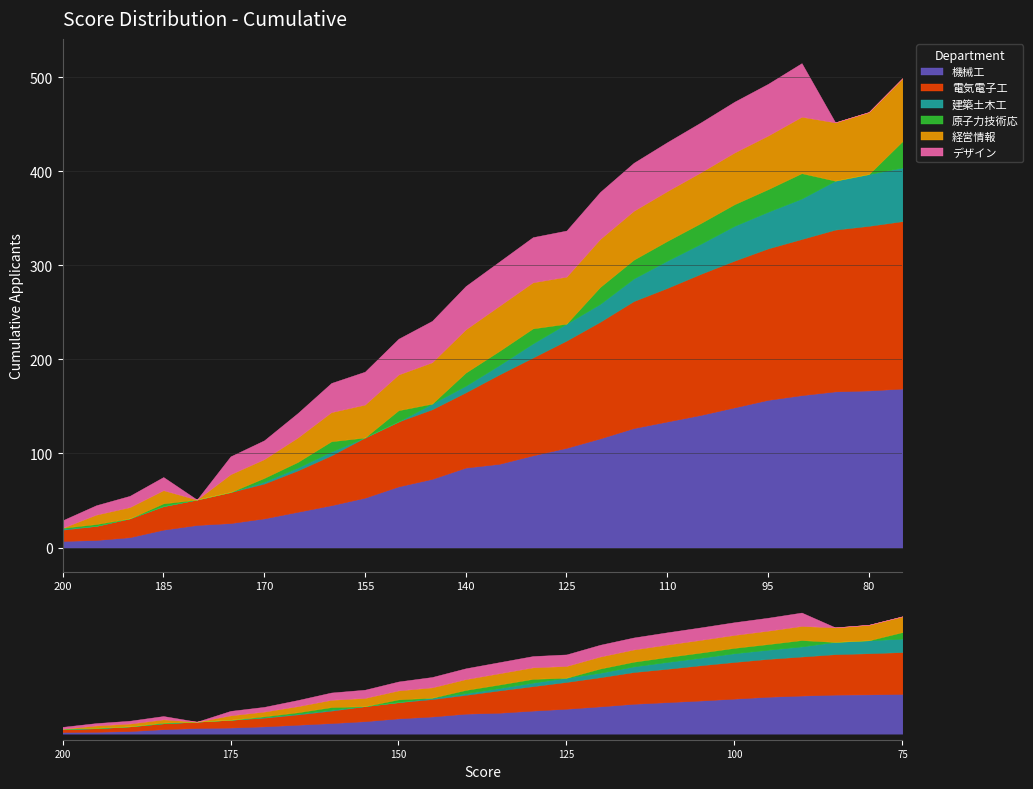

Where does the 原子力技術応 series first go above 11?

150